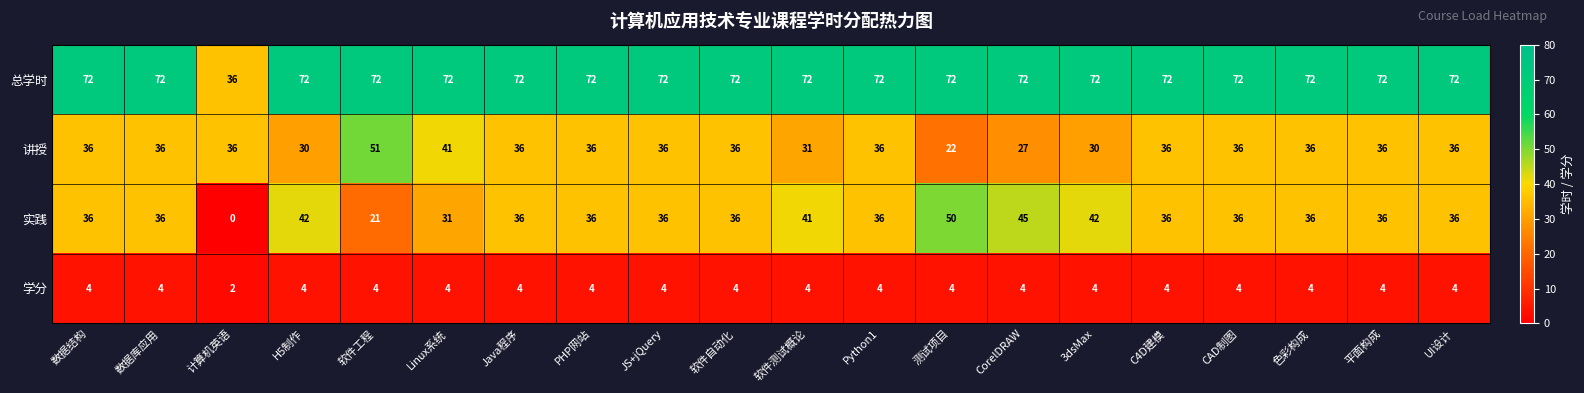

Rank the series by their maximum value, from lowest to highest.

学分, 实践, 讲授, 总学时